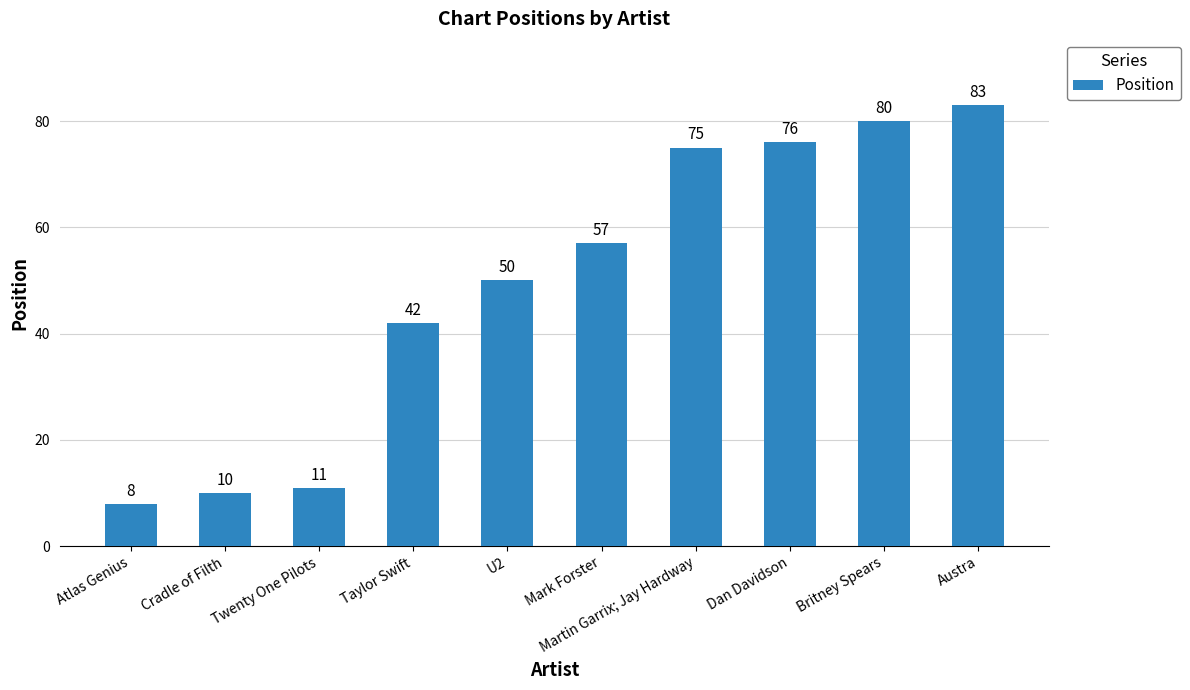

Rank the categories by value from highest to lowest.

Austra, Britney Spears, Dan Davidson, Martin Garrix; Jay Hardway, Mark Forster, U2, Taylor Swift, Twenty One Pilots, Cradle of Filth, Atlas Genius